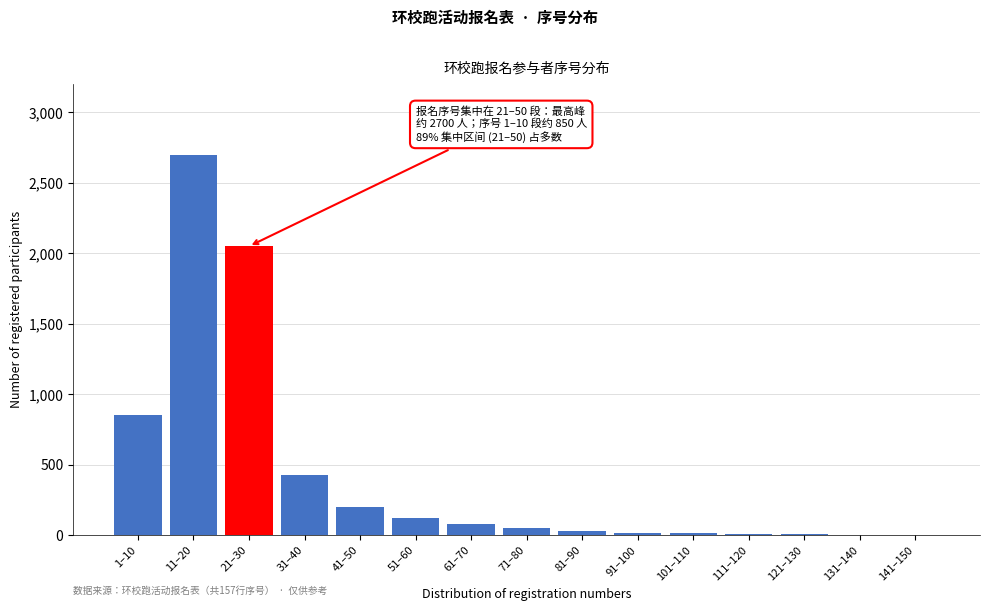

What is the greatest value displayed?

2700